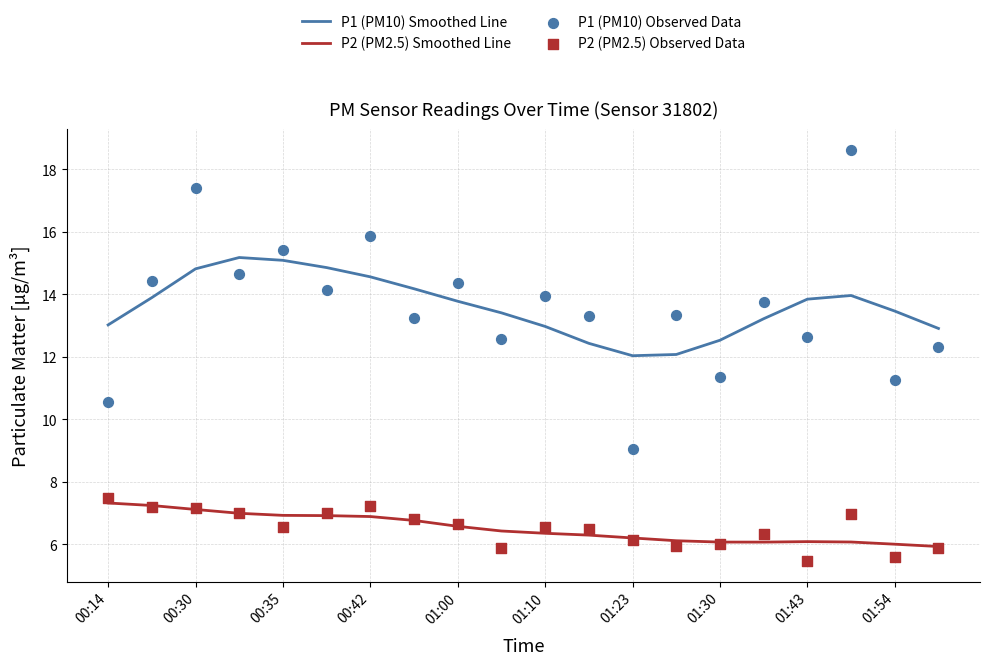

At how many categories does at least one series exceed 10?

20